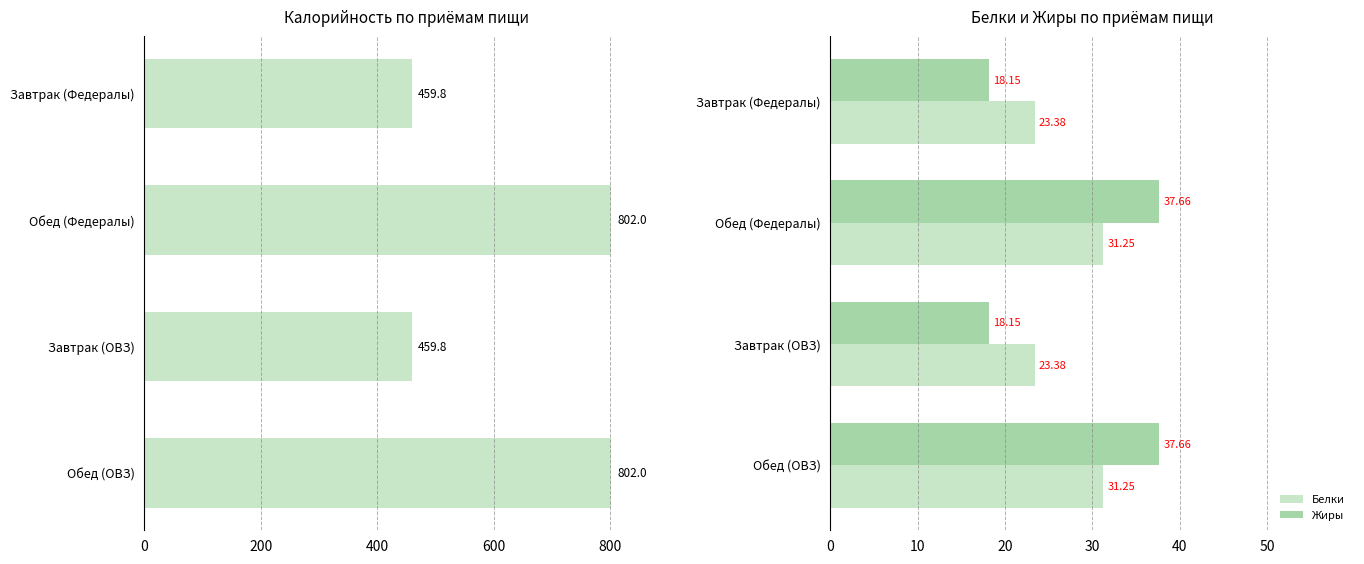

The value of Белки at Завтрак (Федералы) is 8.7. True or false?

False